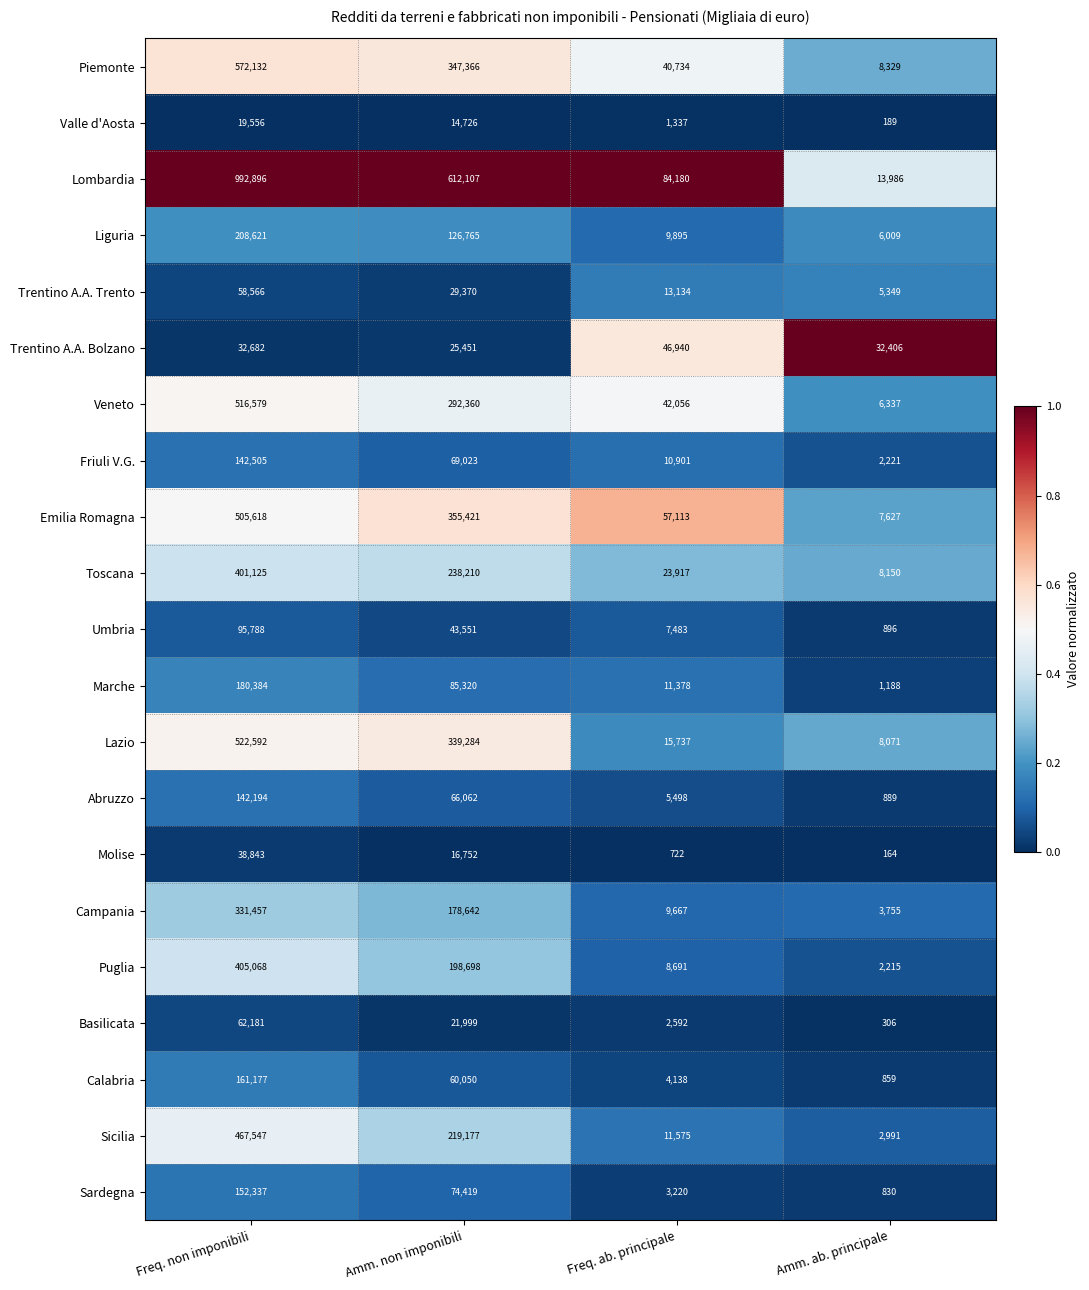

What is the difference between the Piemonte values at Freq. non imponibili and Amm. ab. principale?

563803